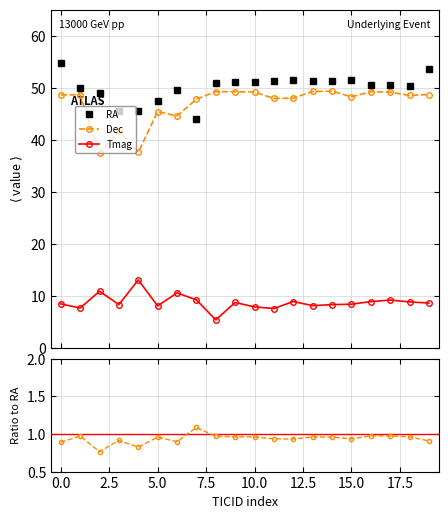

What is the difference between the maximum and minimum values in the Tmag series?

7.7